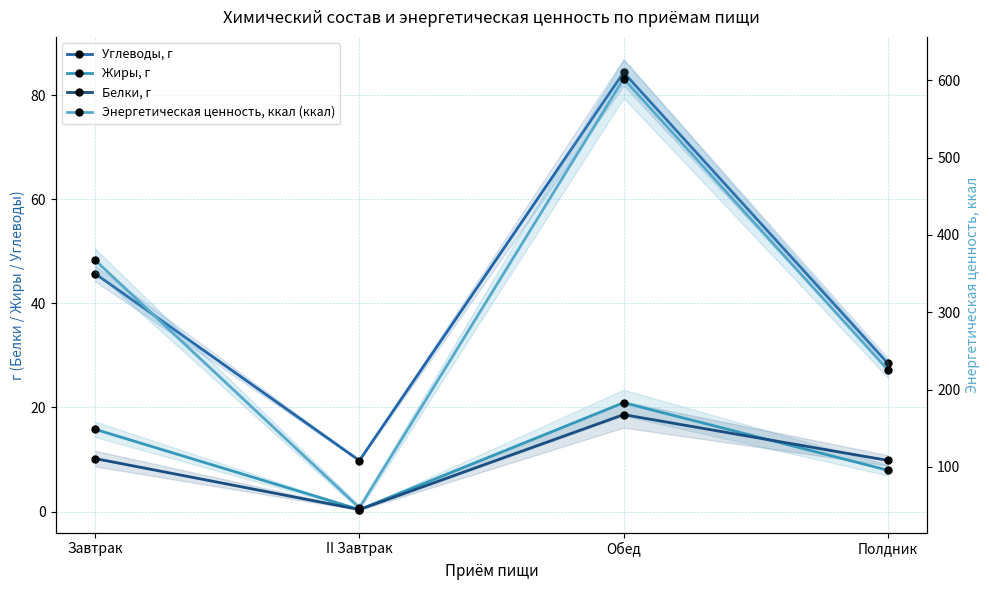

Reading left to right, extract all data points from this chart.

Углеводы, г: Завтрак=45.7	II Завтрак=9.8	Обед=84.3	Полдник=28.5
Жиры, г: Завтрак=15.8	II Завтрак=0.4	Обед=20.9	Полдник=8.0
Белки, г: Завтрак=10.2	II Завтрак=0.4	Обед=18.6	Полдник=9.8
Энергетическая ценность, ккал (ккал): Завтрак=367.3	II Завтрак=47.0	Обед=602.1	Полдник=225.4